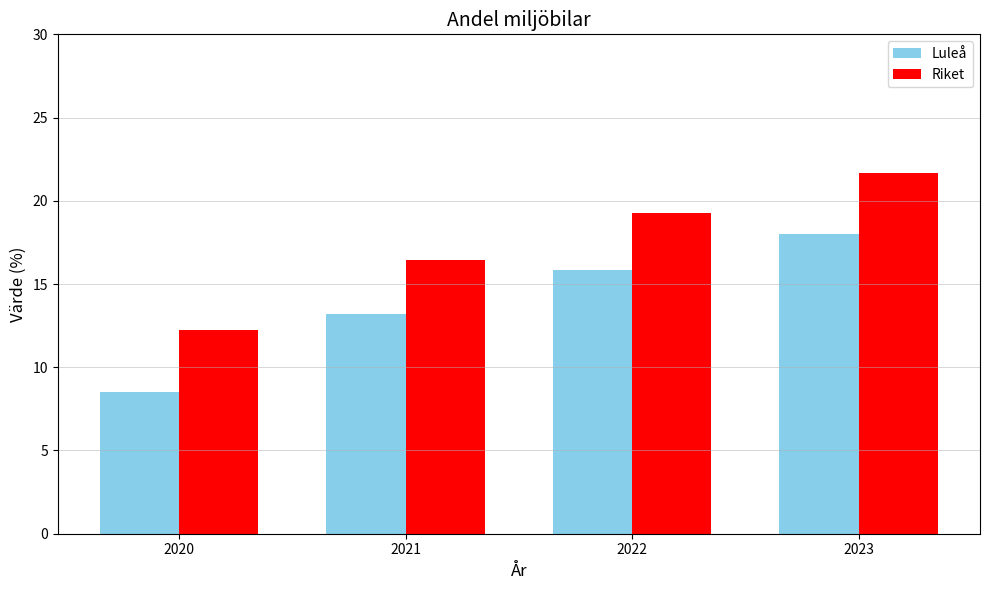

Is it true that Riket equals 22.0 at 2021?

False